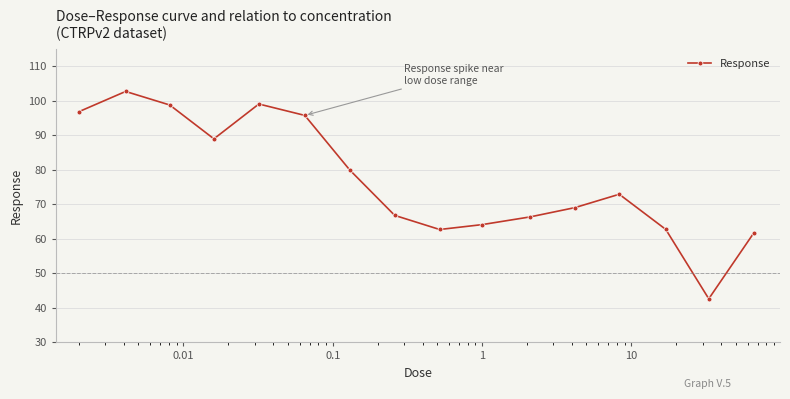

What is the difference between the maximum and second lowest values?

41.0